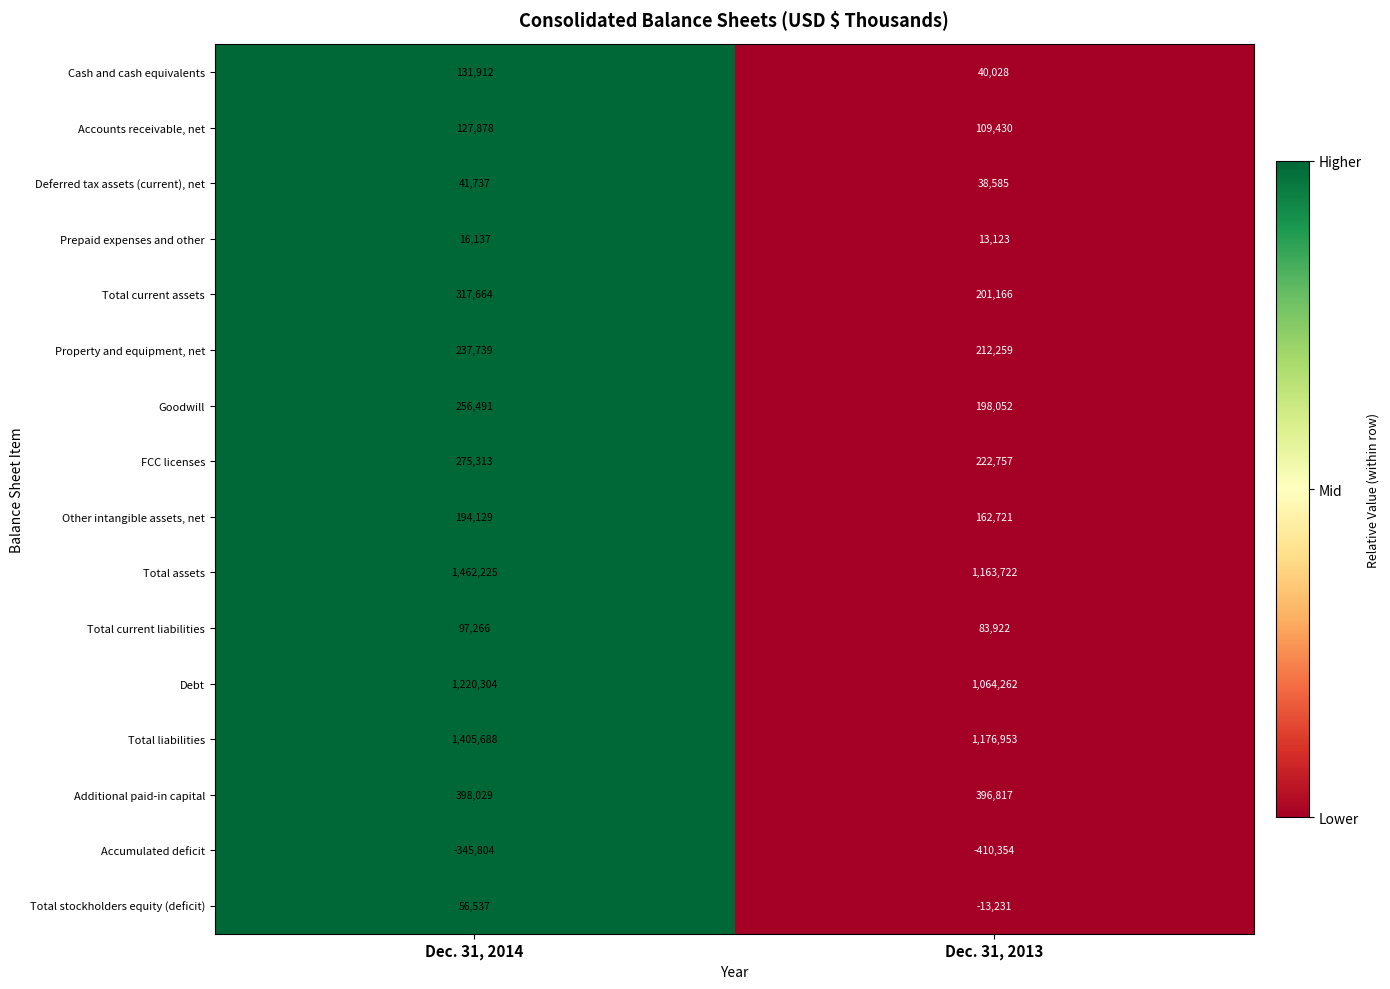

Is it true that Goodwill equals 337443 at Dec. 31, 2013?

False